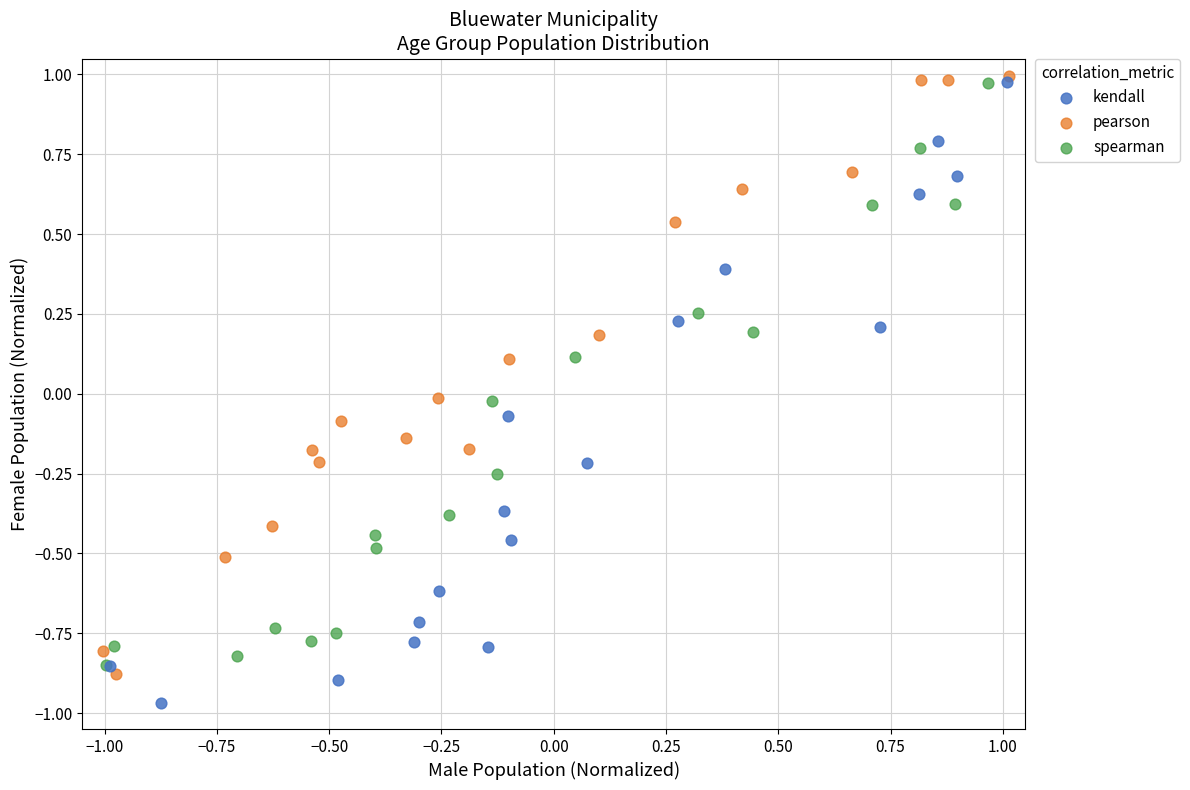

Which series reaches the minimum Y coordinate?

kendall